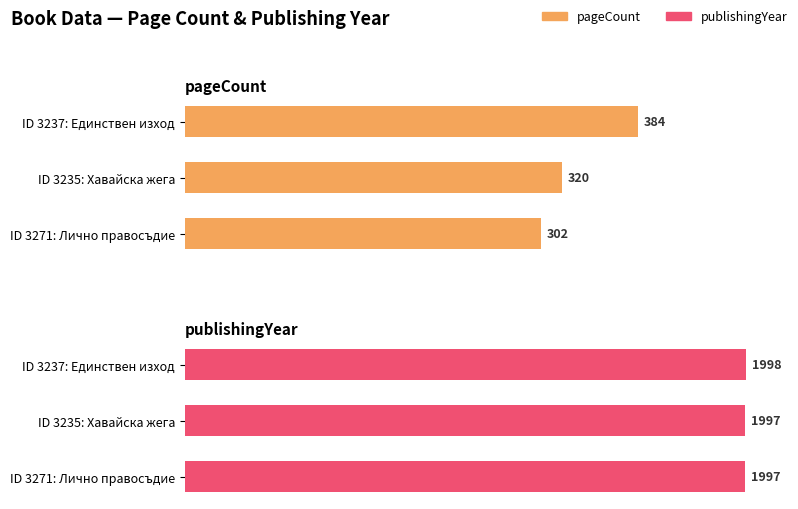

Rank the series by their maximum value, from highest to lowest.

publishingYear, pageCount